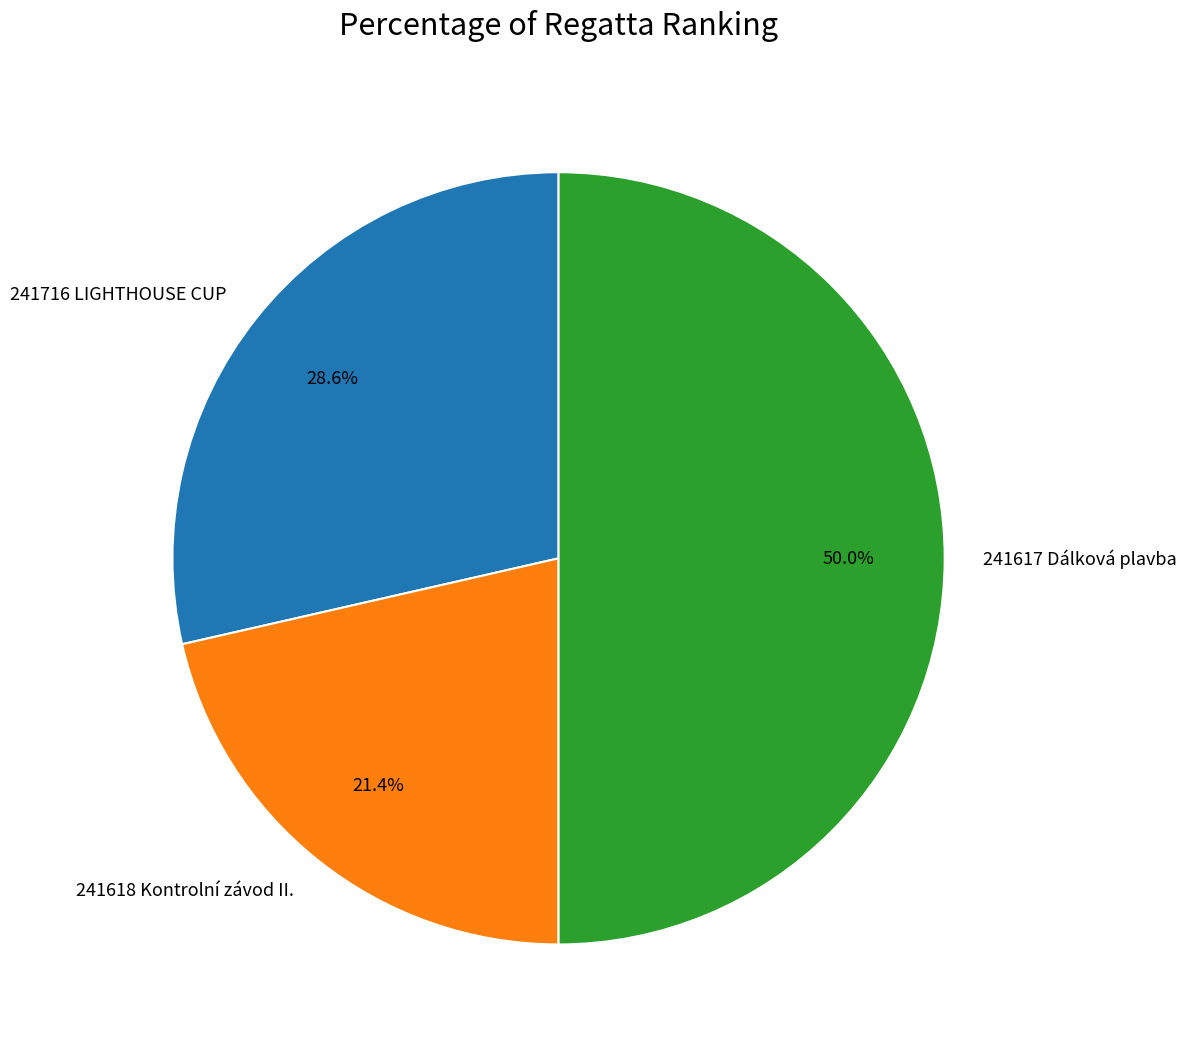

Between 241617 Dálková plavba and 241618 Kontrolní závod II., which is larger?

241617 Dálková plavba